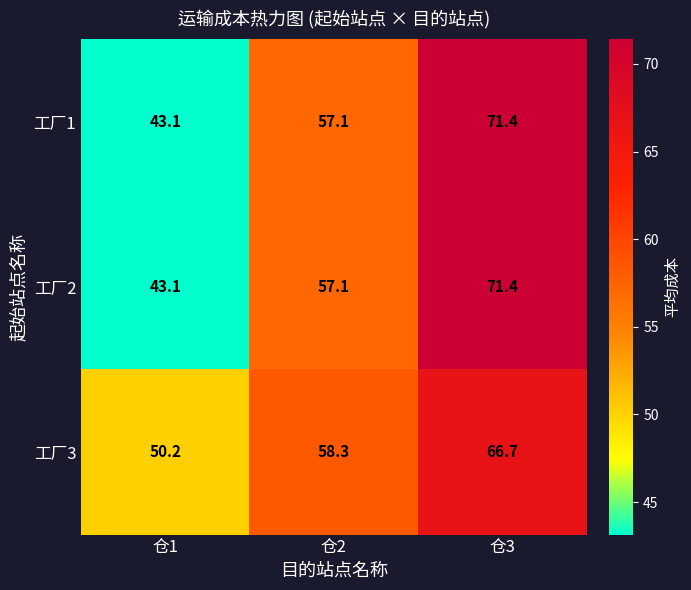

Is it true that 工厂3 equals 66.7 at 仓3?

True